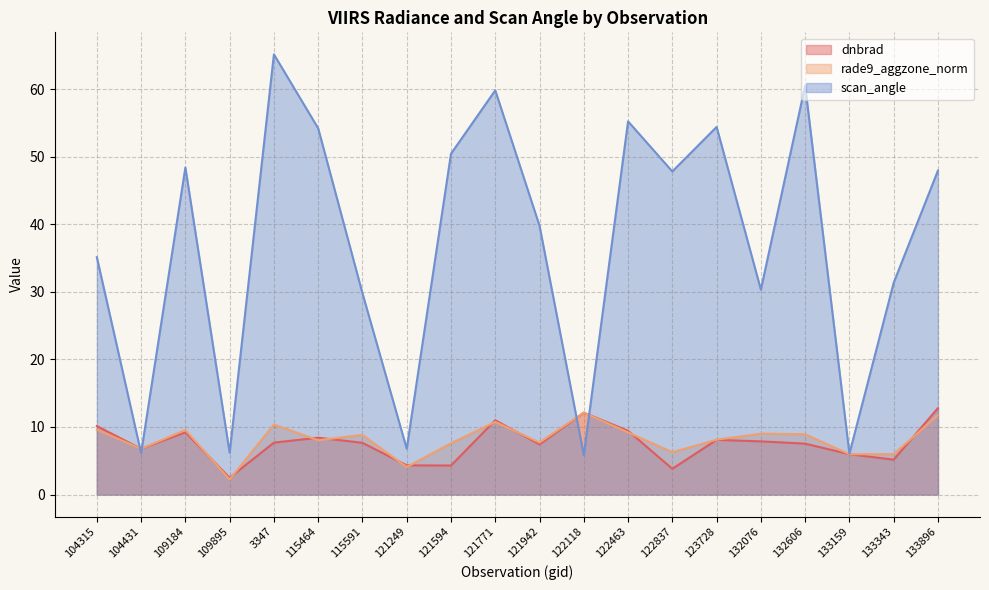

Rank the series by their maximum value, from highest to lowest.

scan_angle, dnbrad, rade9_aggzone_norm